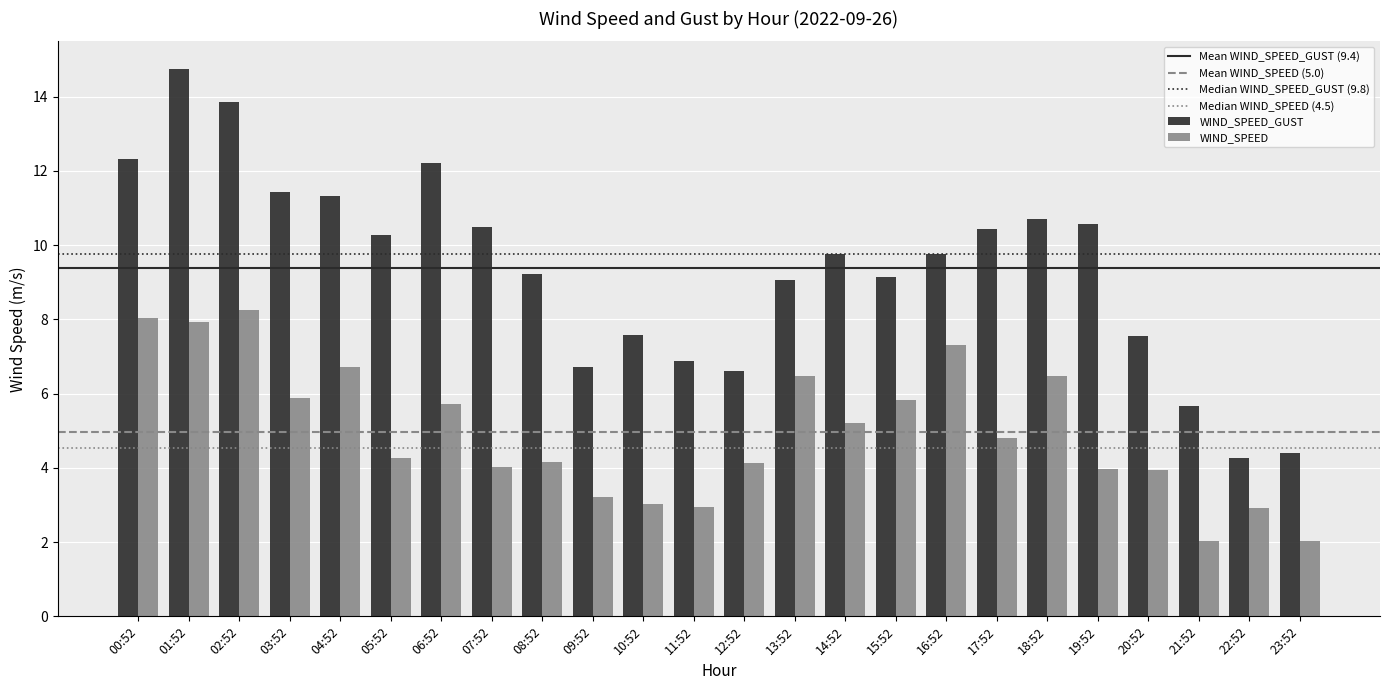

What is the smallest value displayed?

2.0